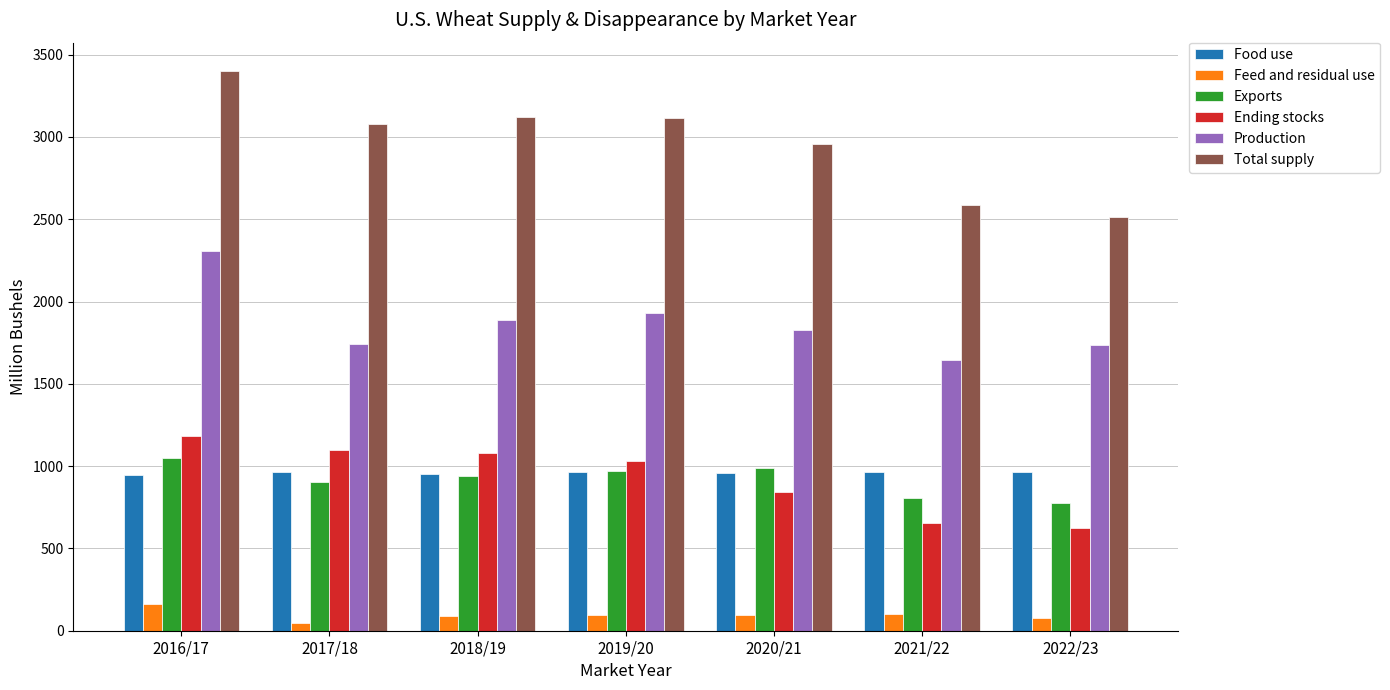

How many bars are there in each group?

6